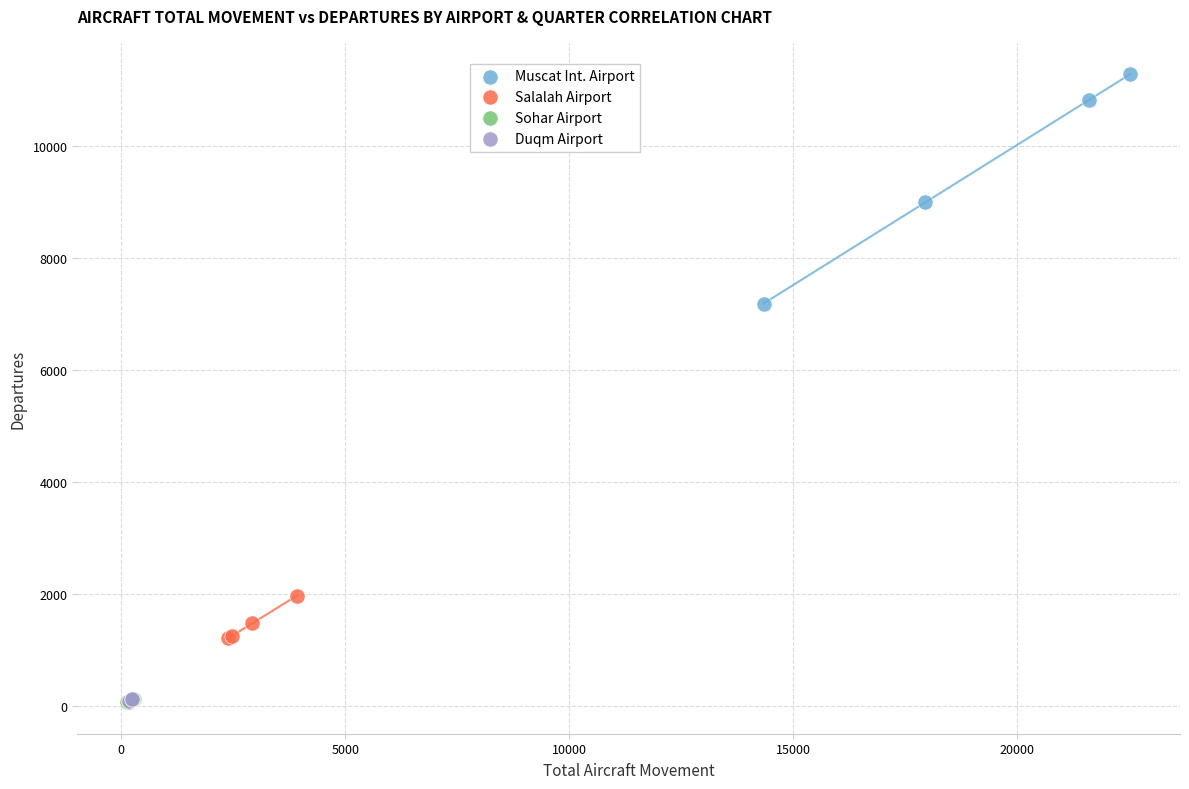

Which series contains the highest Y value?

Muscat Int. Airport